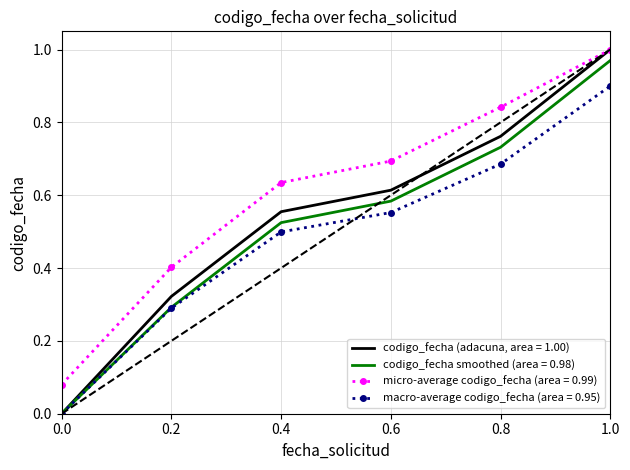

Which series has the widest spread of values?

codigo_fecha (adacuna, area = 1.00)